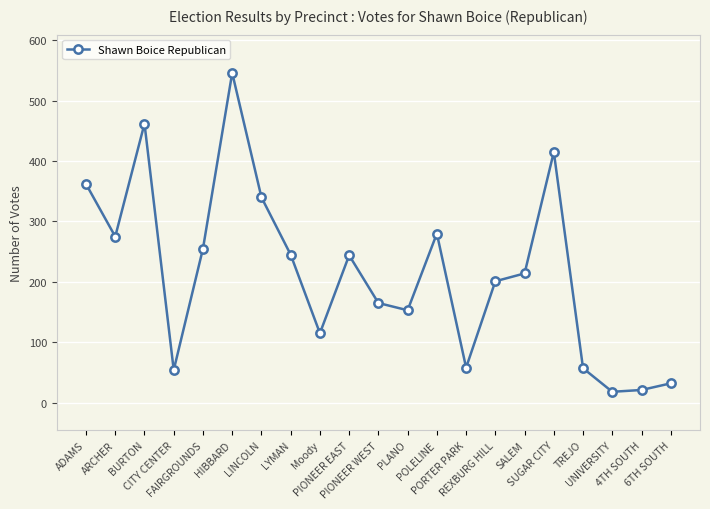

How many values are below 214?

10